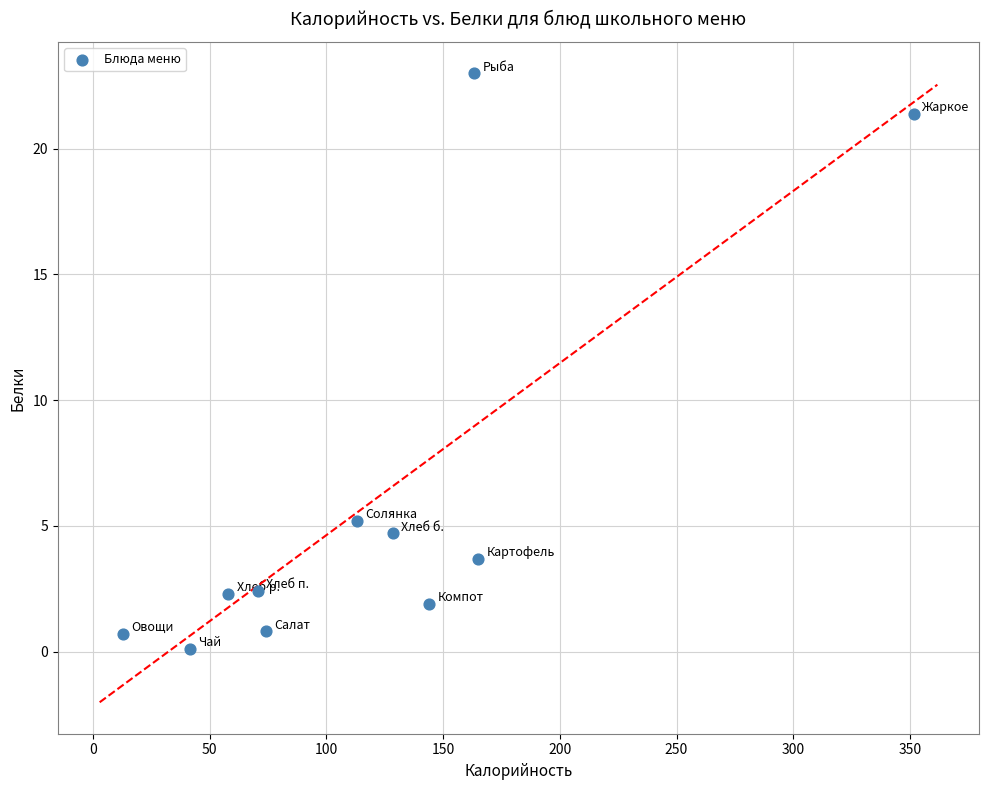

What Y value in the scatter plot is closest to 11?

5.2